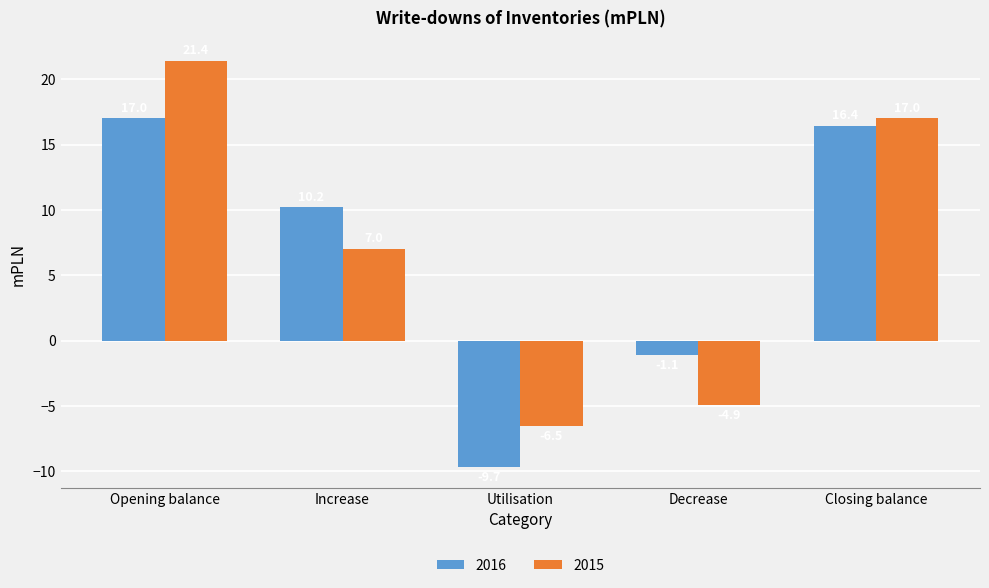

Rank the series by their maximum value, from lowest to highest.

2016, 2015